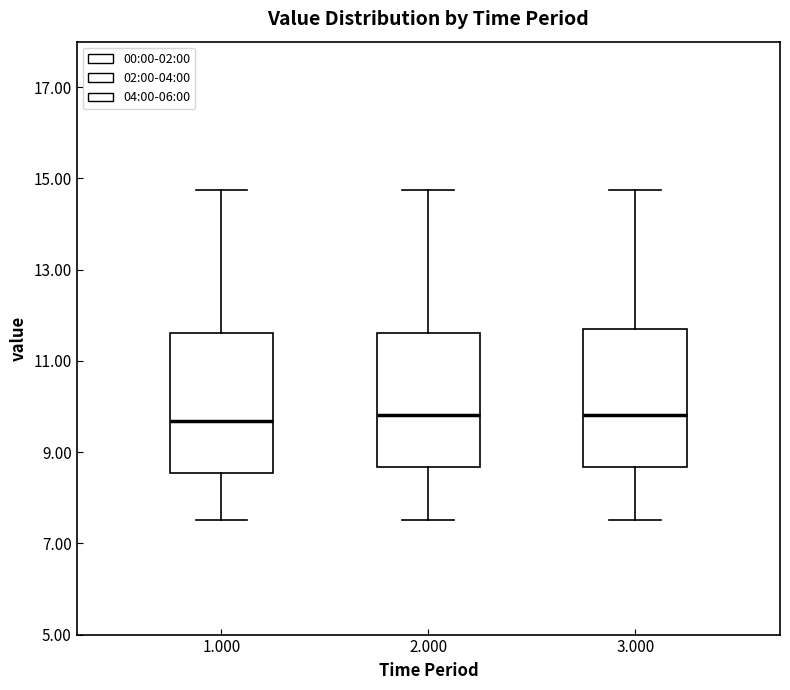

Where does the lower whisker of the box at x = 1.000 end on the y-axis? The values are not printed on the chart, so give them approximately, as read against the axis.

7.6